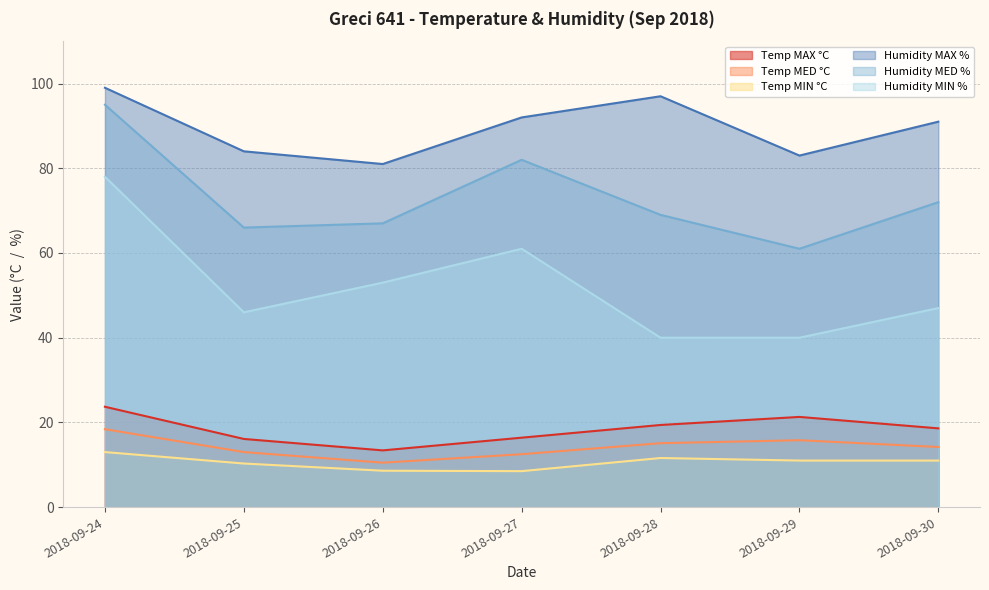

Reading left to right, list all the values displayed in this chart.

Temp MAX °C: 23.7	16.1	13.4	16.4	19.4	21.3	18.6
Temp MED °C: 18.4	13.0	10.5	12.5	15.1	15.8	14.2
Temp MIN °C: 13.0	10.3	8.6	8.5	11.6	11.0	11.0
Humidity MAX %: 99.0	84.0	81.0	92.0	97.0	83.0	91.0
Humidity MED %: 95.0	66.0	67.0	82.0	69.0	61.0	72.0
Humidity MIN %: 78.0	46.0	53.0	61.0	40.0	40.0	47.0